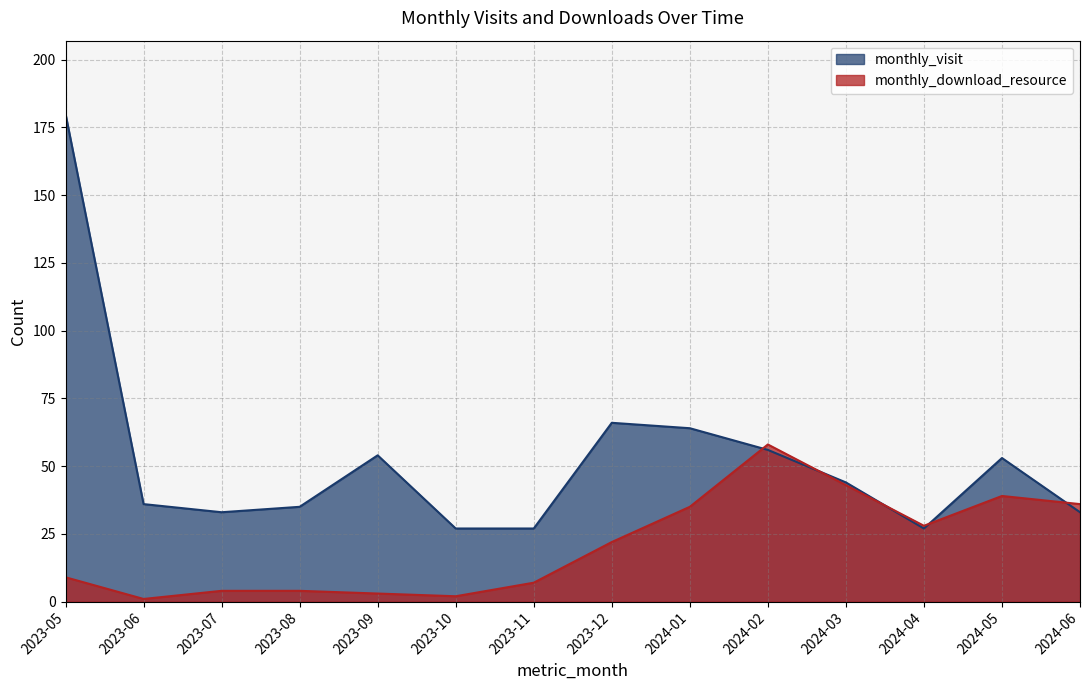

Which category has the lowest value in the monthly_visit series?

2023-10